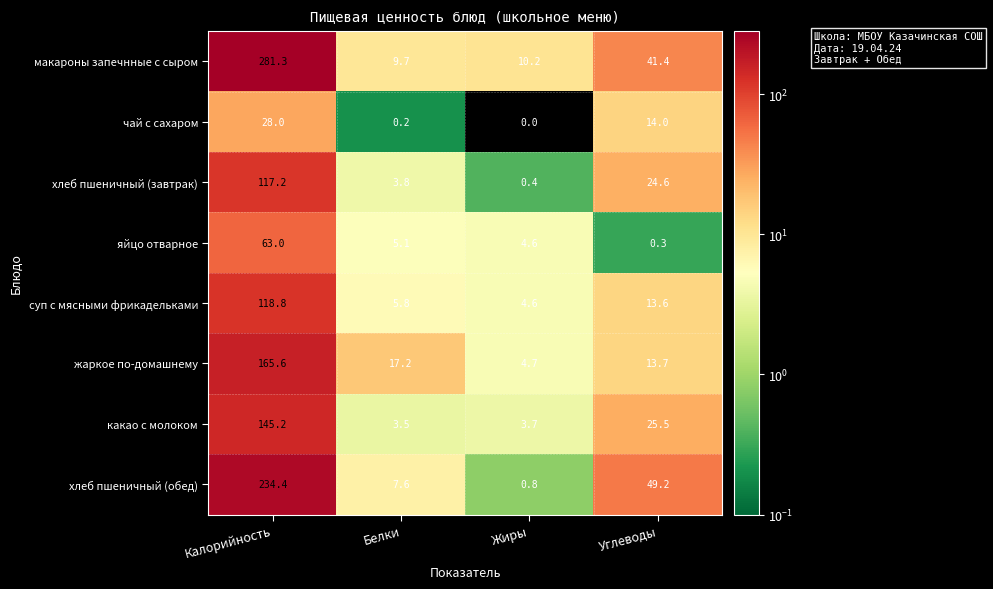

At which category is the sum across all series the highest?

Калорийность